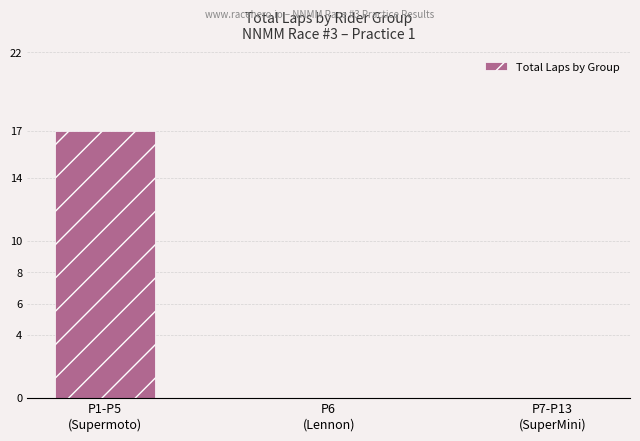

Between P7-P13
(SuperMini) and P1-P5
(Supermoto), which is larger?

P1-P5
(Supermoto)